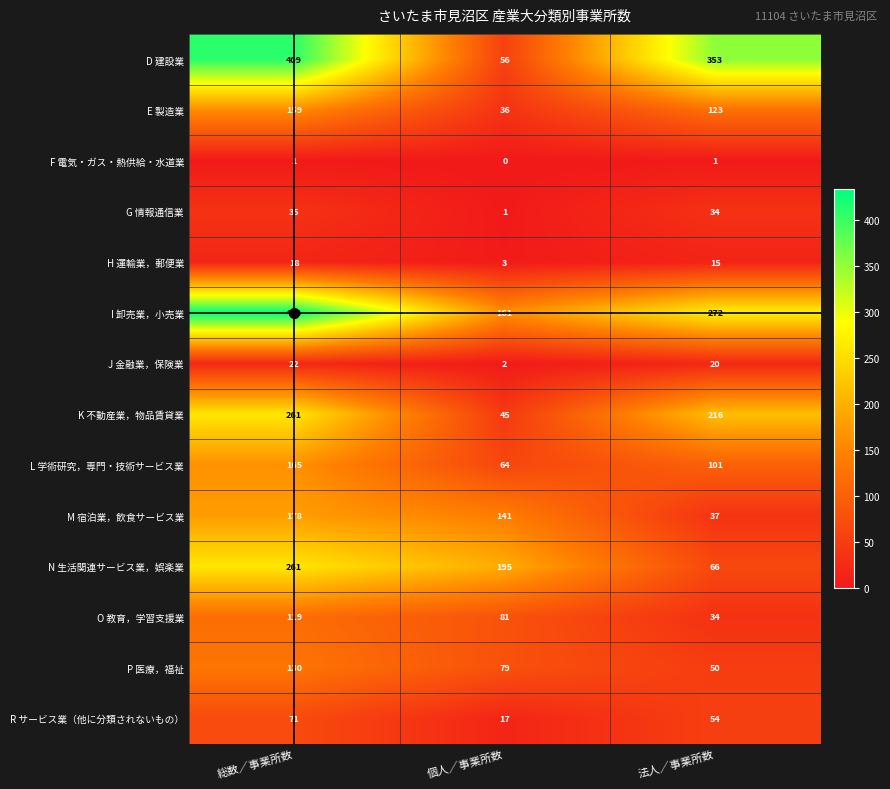

List the labels in order of J 金融業，保険業 value, largest first.

総数／事業所数, 法人／事業所数, 個人／事業所数